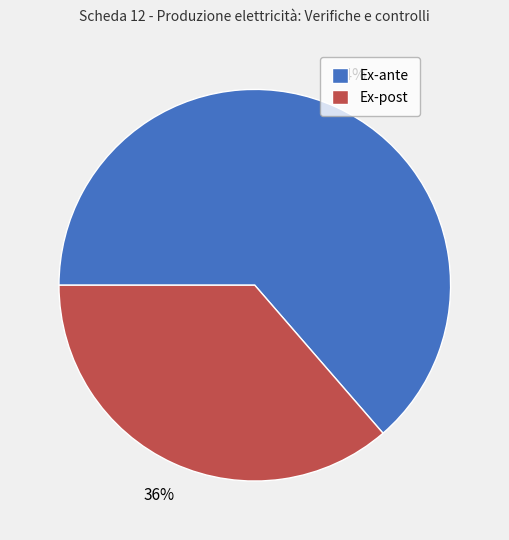

Does any single category account for the majority?

Yes